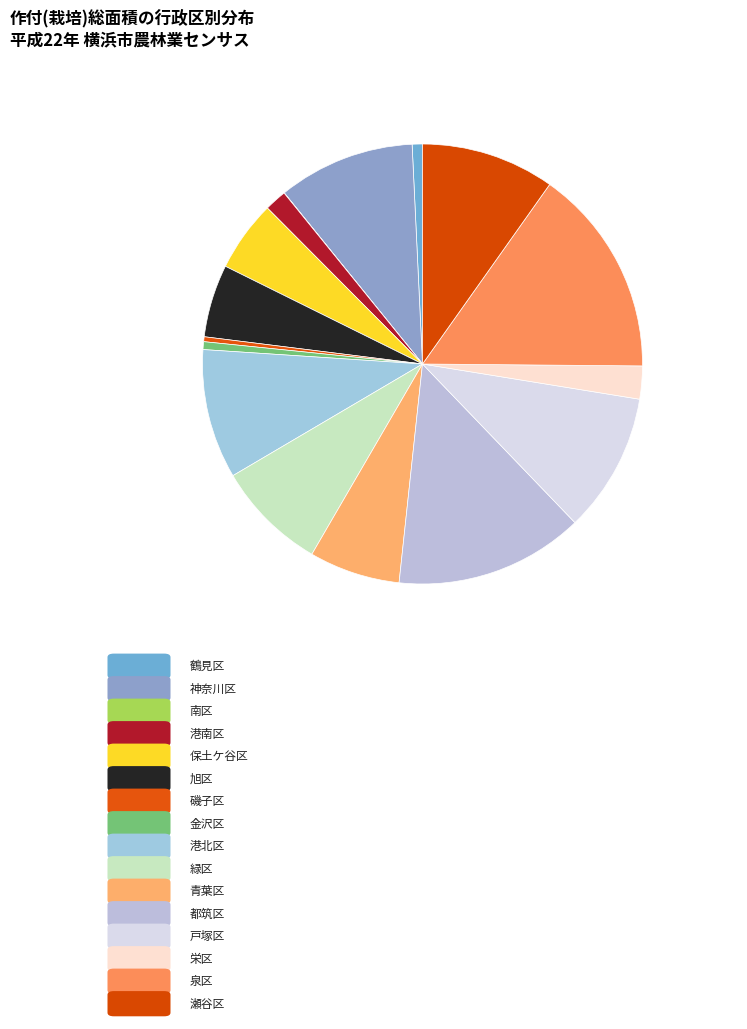

To the nearest percent, what is the difference between the largest and smallest slice percentages?

15%